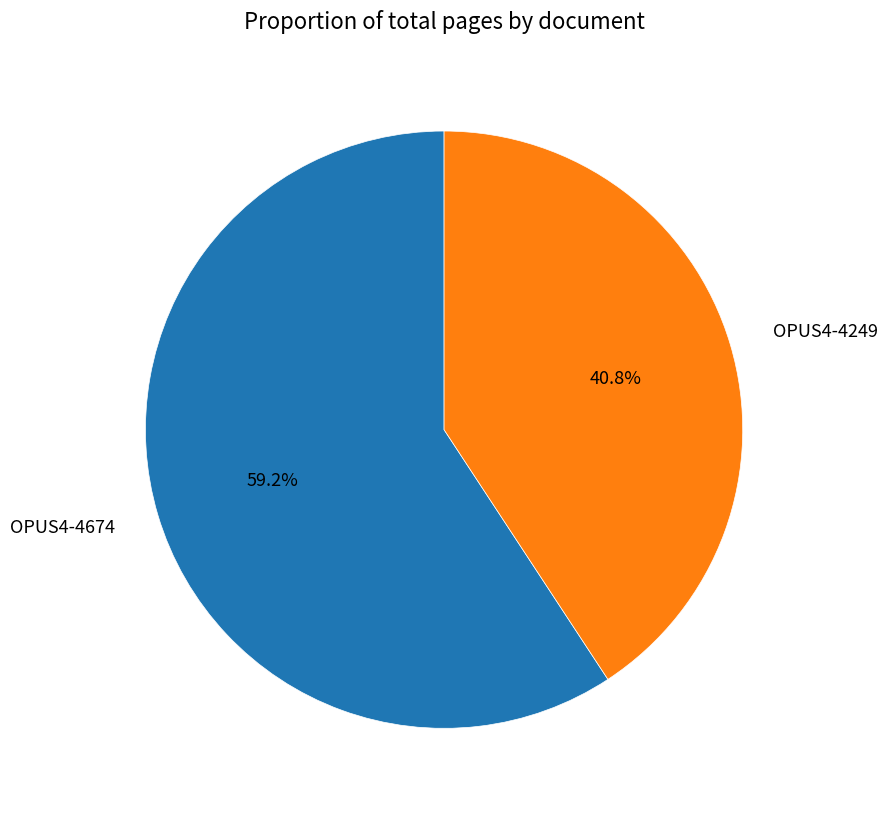

What is the smallest slice in the pie chart?

OPUS4-4249